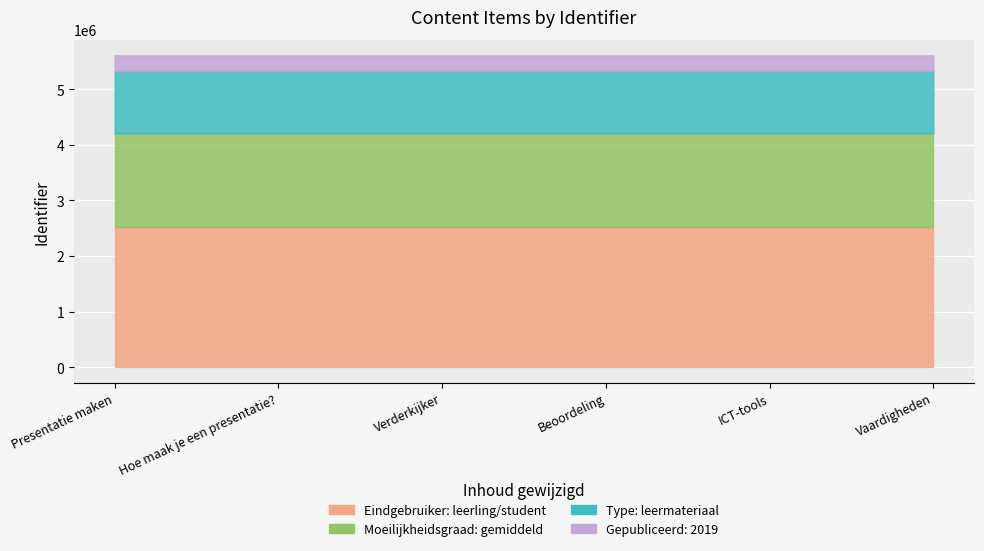

Which series has the largest total across all categories?

leerling/student